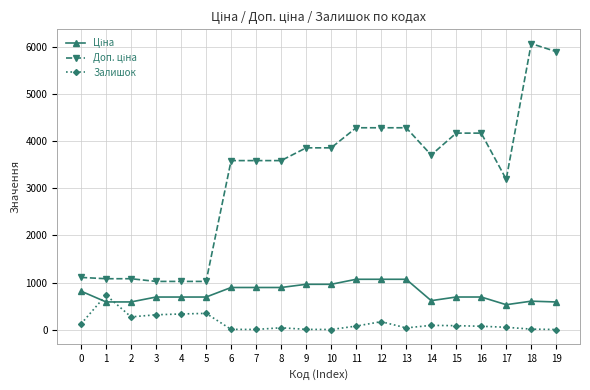

What is the difference between the maximum and minimum values in the Залишок series?

730.0